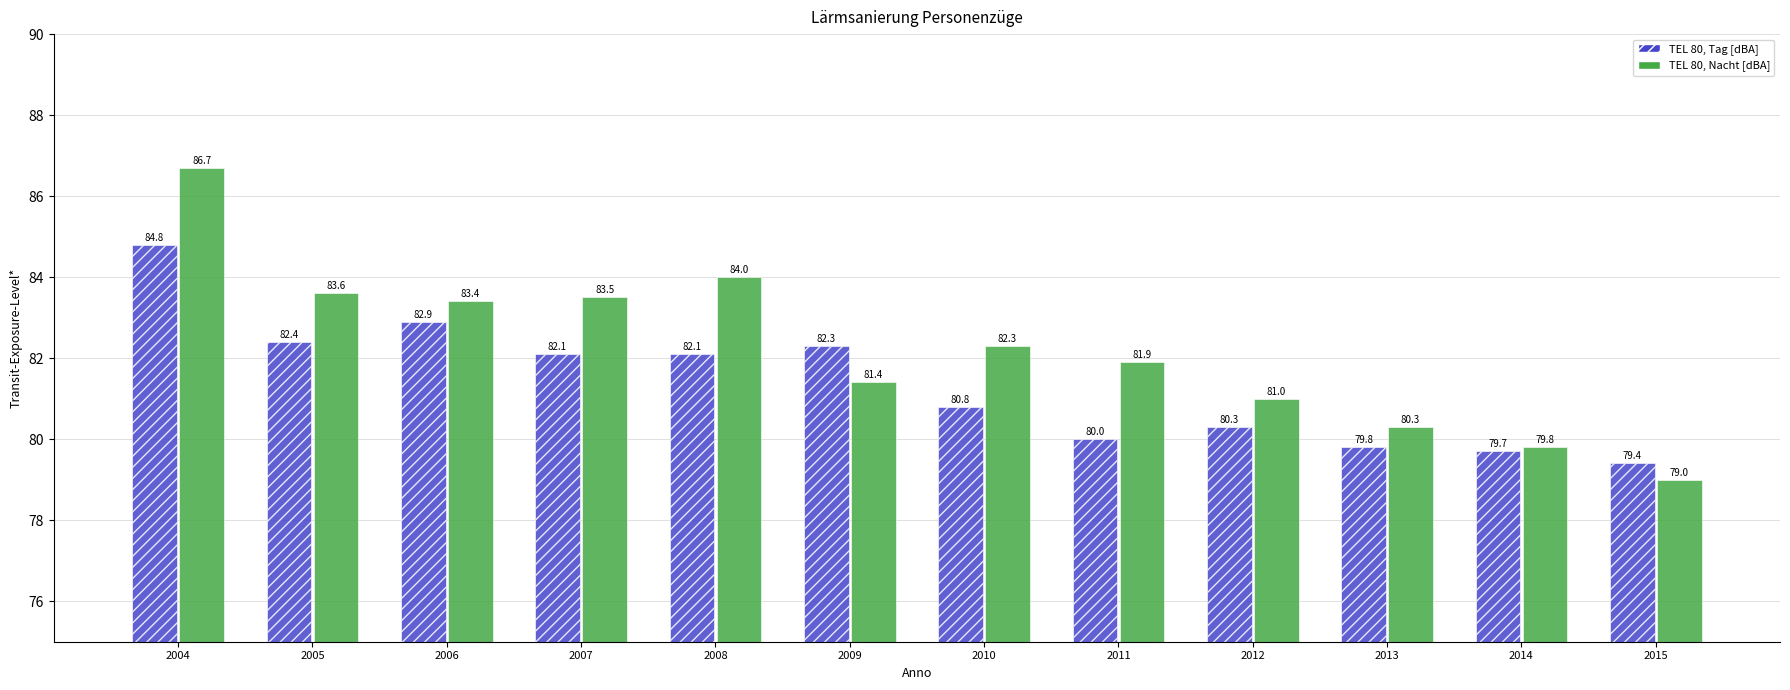

Read the TEL 80, Tag [dBA] value at 2014.

79.7